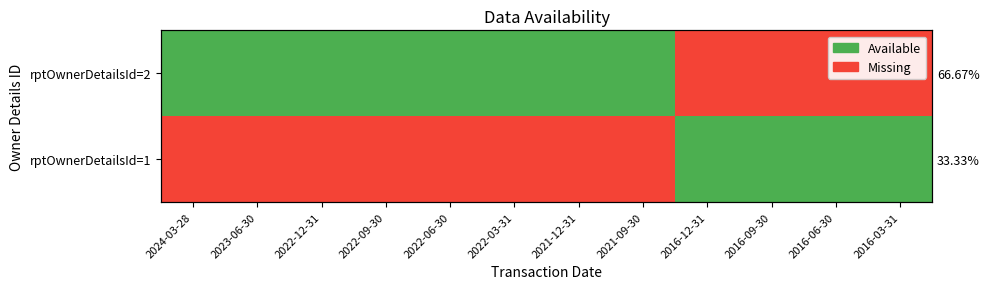

At which label does rptOwnerDetailsId=1 reach its minimum?

2024-03-28